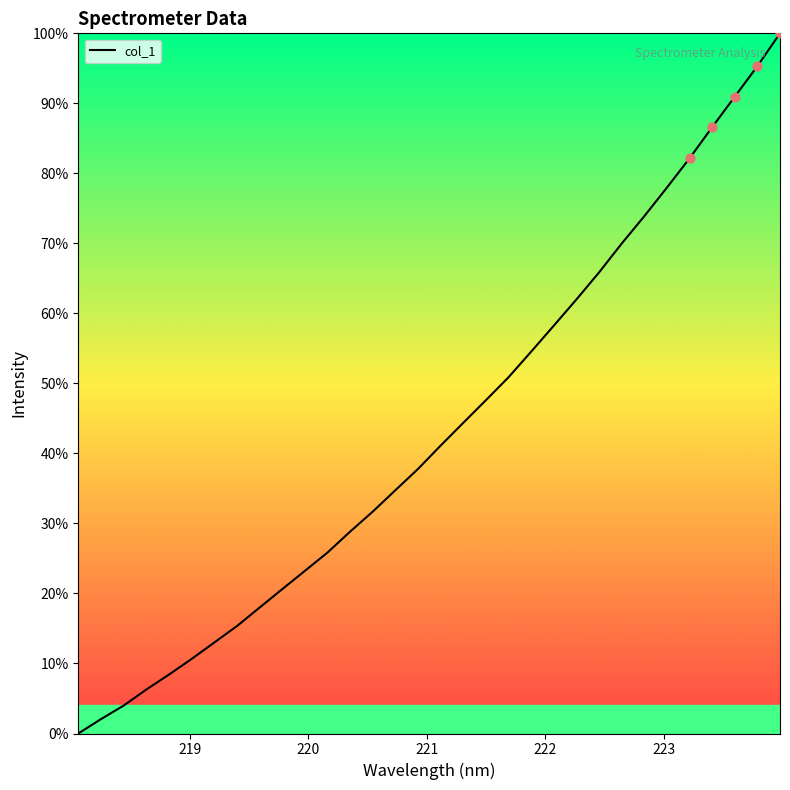

What is the greatest value displayed?

100.0